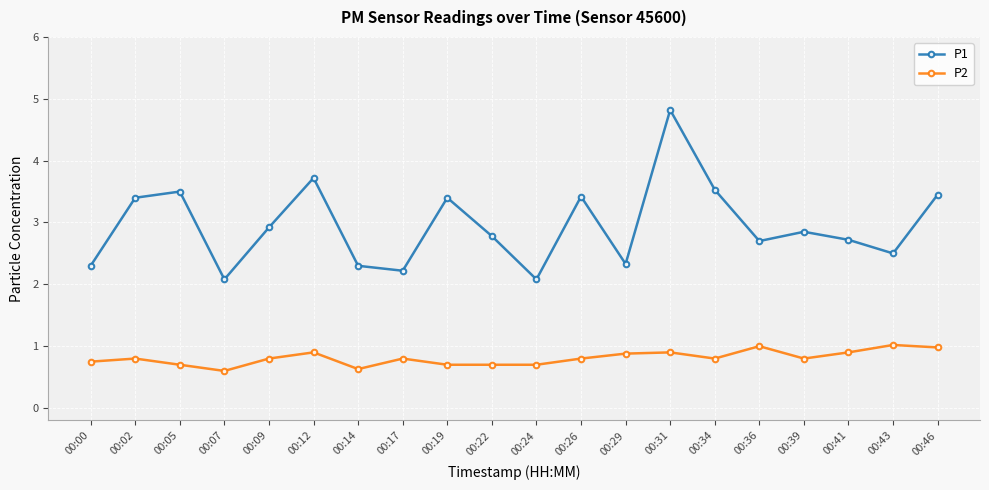

What is the difference between the P1 values at 00:22 and 00:24?

0.7